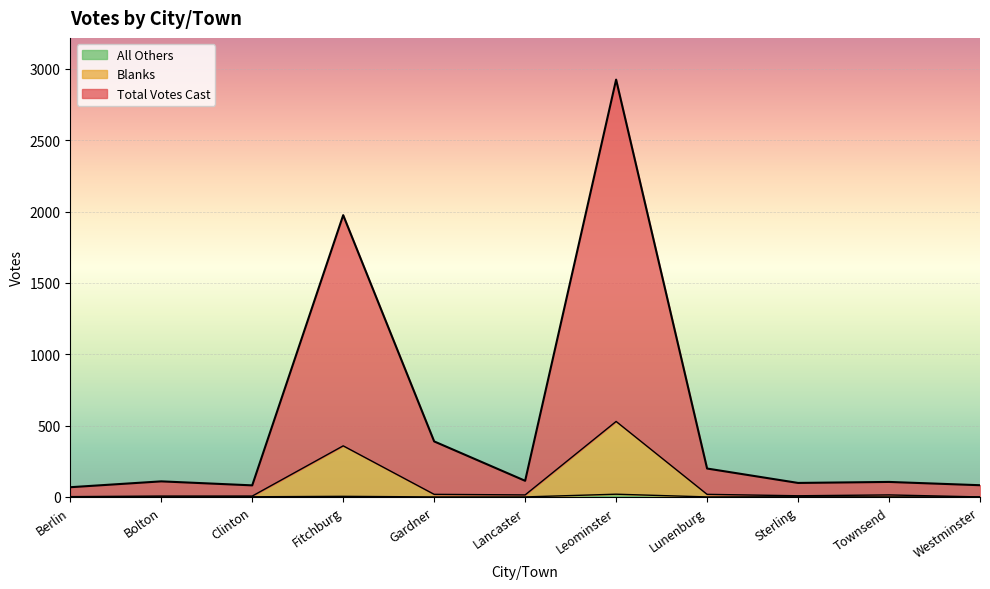

Is it true that Blanks equals 1 at Berlin?

False